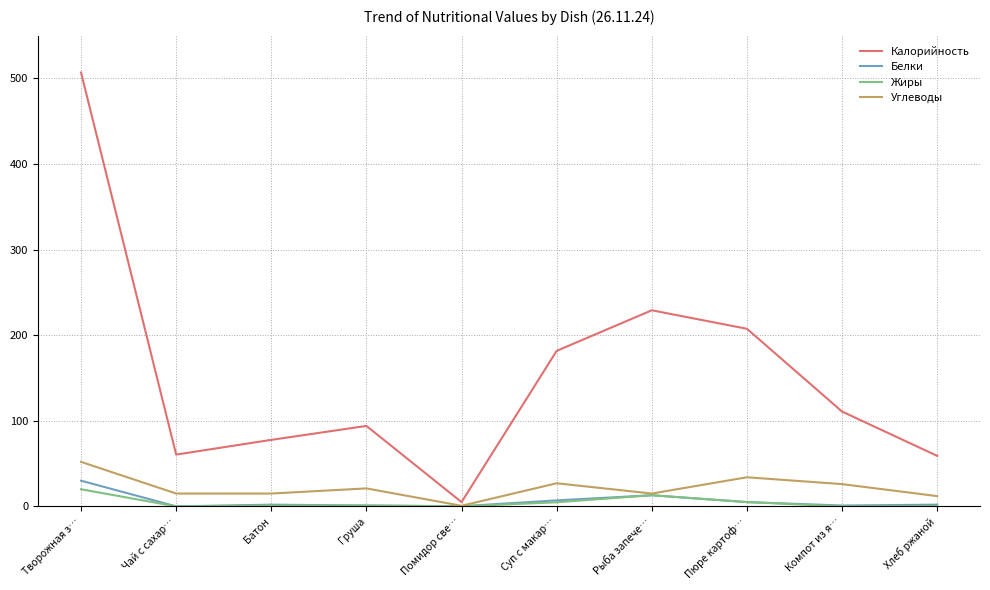

What is the total value across all series at Творожная з…?

608.9